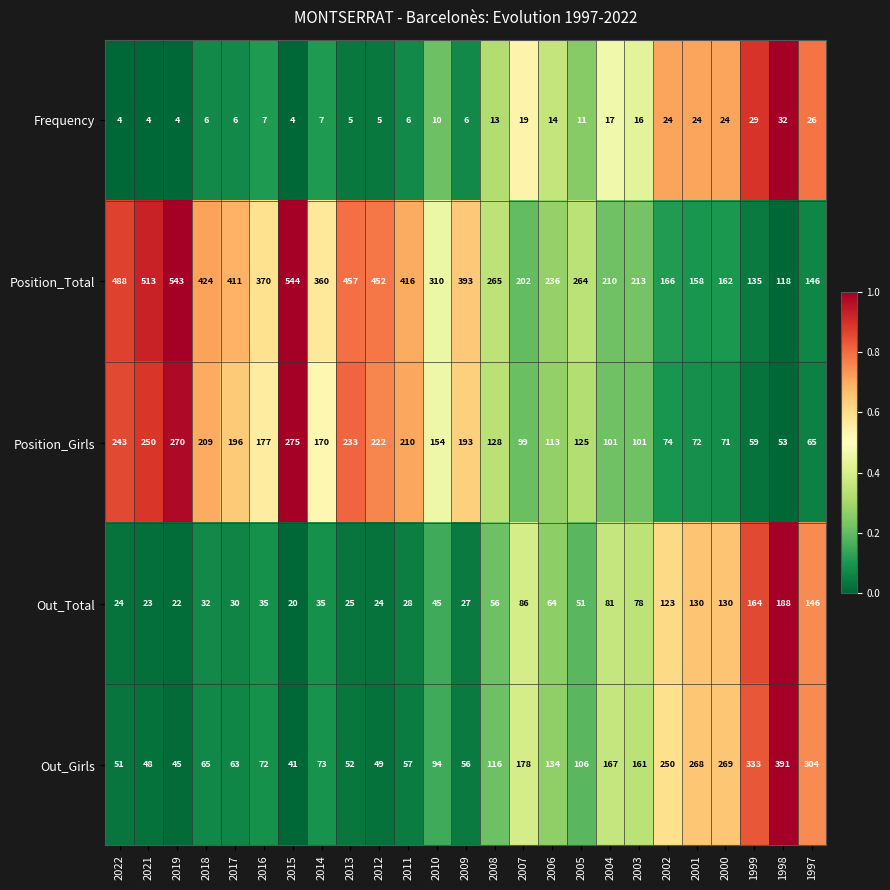

At how many categories does at least one series exceed 232?

22